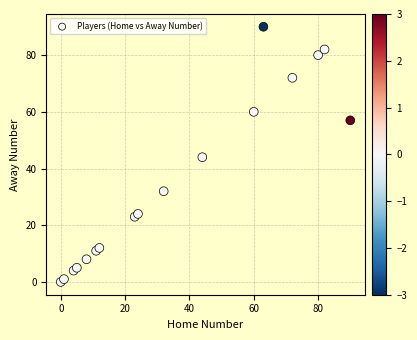

What is the range of X values (max minus min)?

90